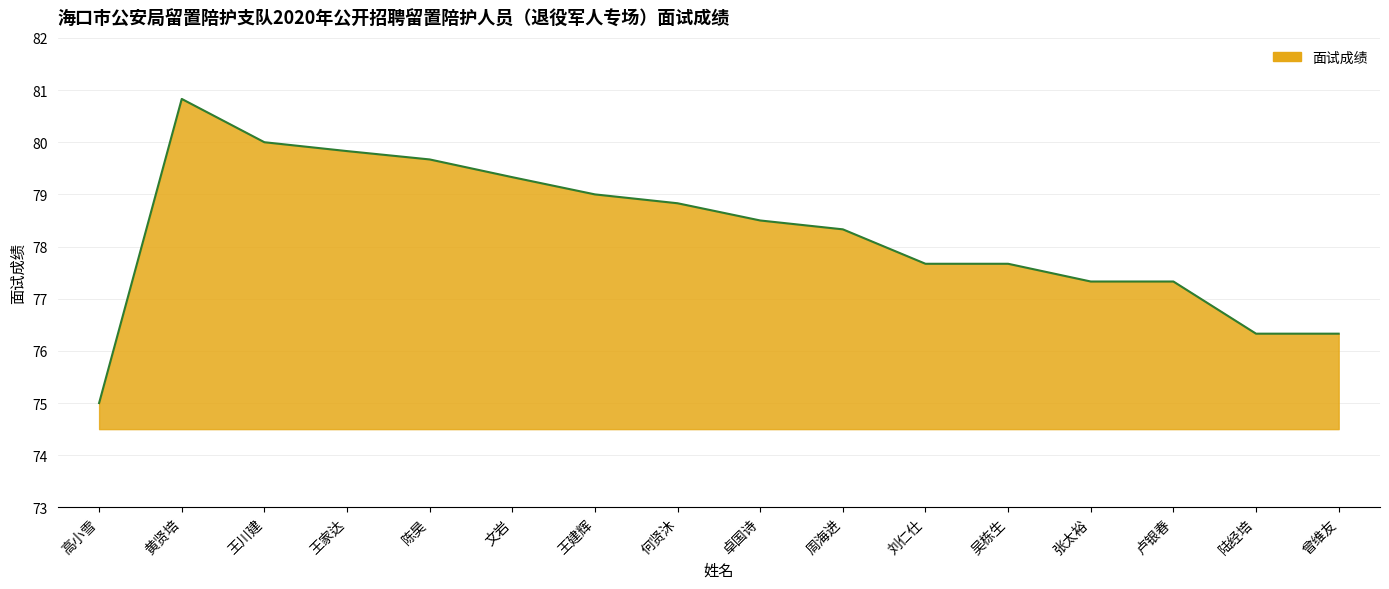

Read the value at 高小雪.

75.0